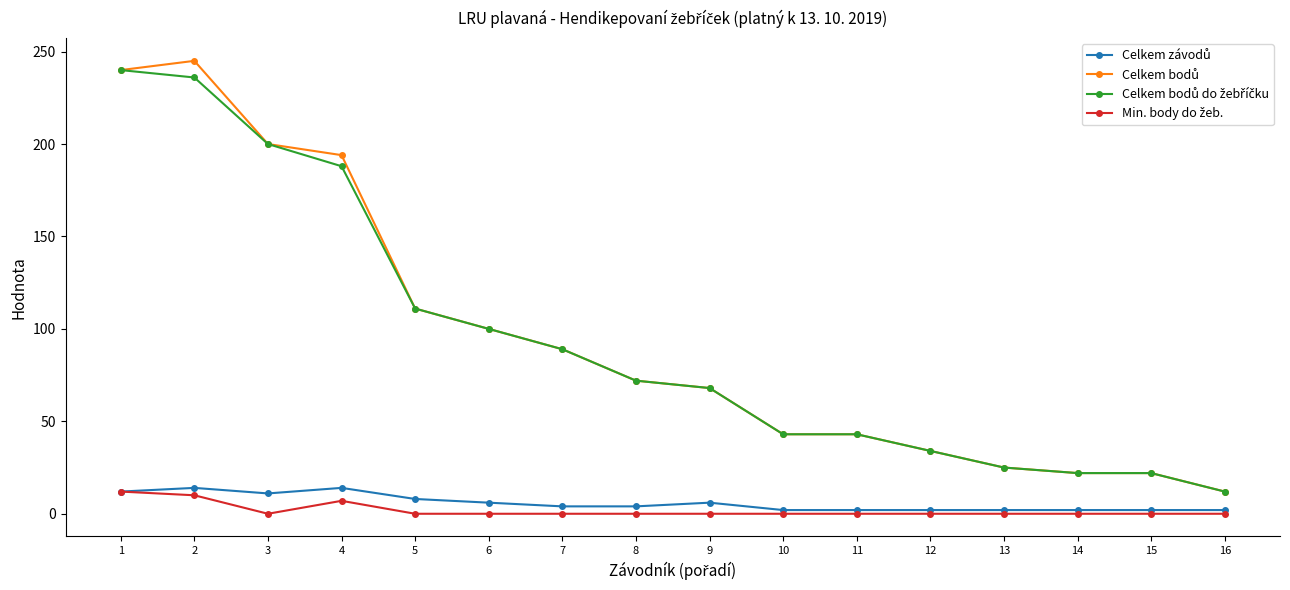

How many lines are shown in the chart?

4